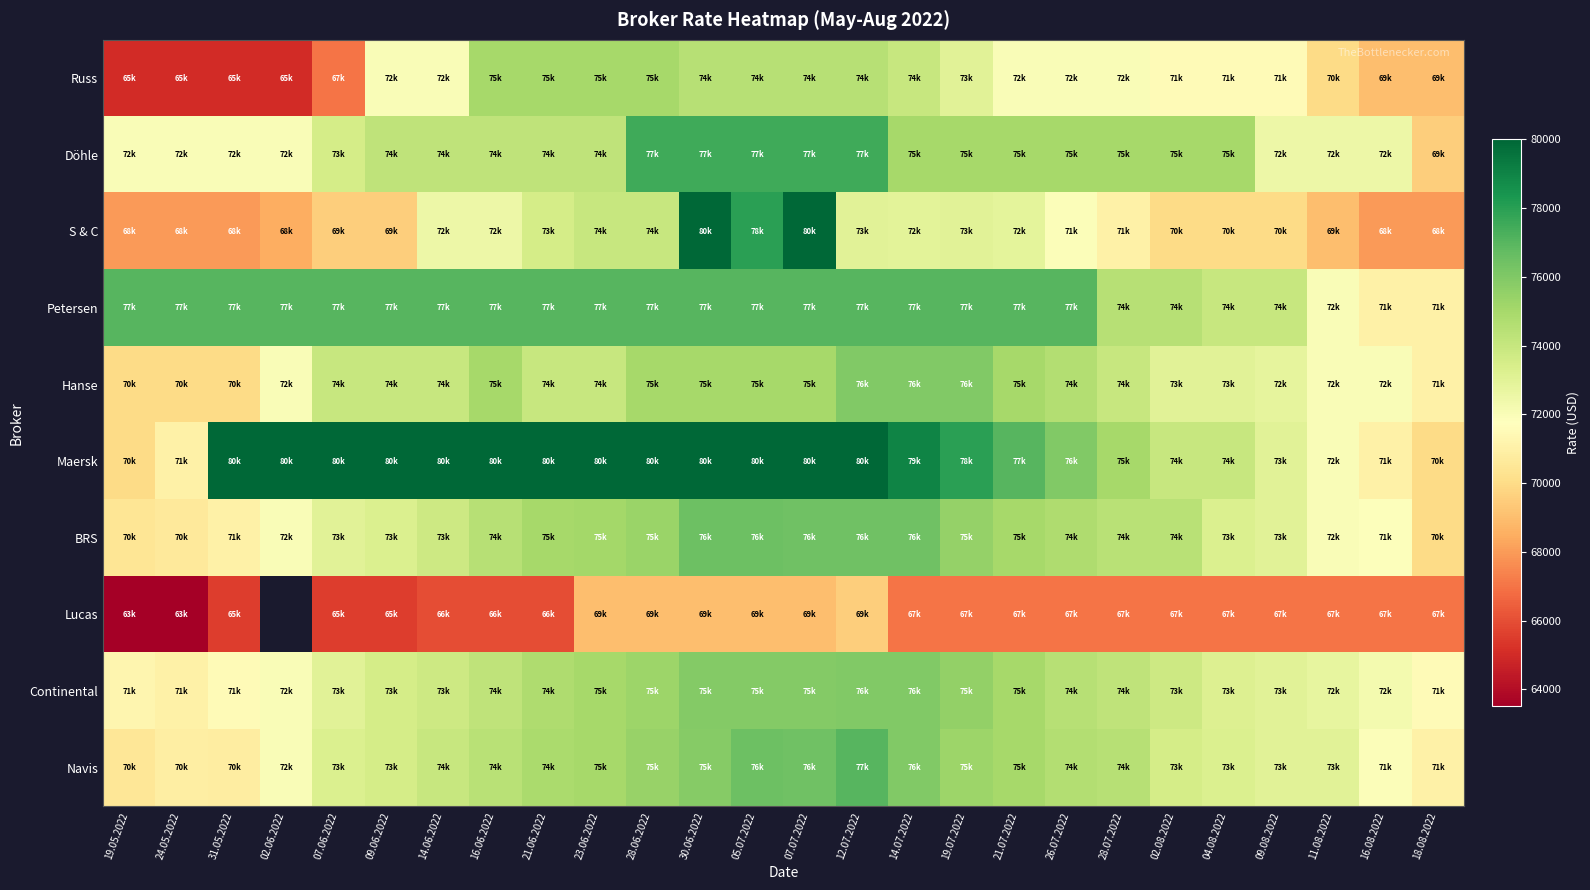

Which series has the largest range (max minus min)?

S & C